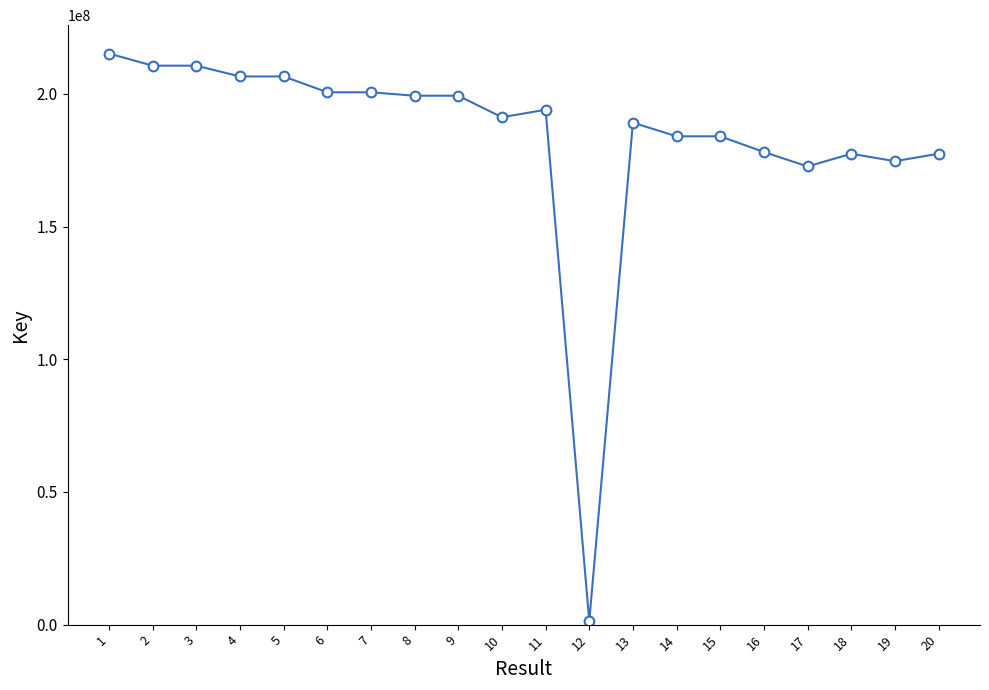

Is this an area chart (filled region under the line)?

No